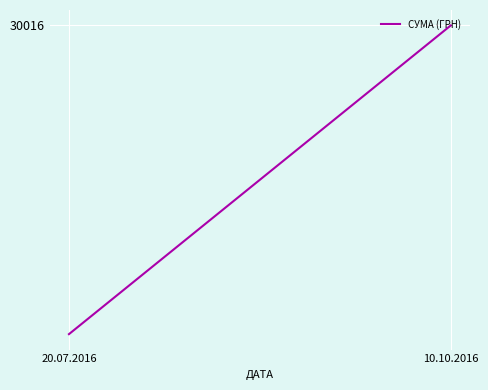

What is the ratio of the value at 10.10.2016 to the value at 20.07.2016?

150.1